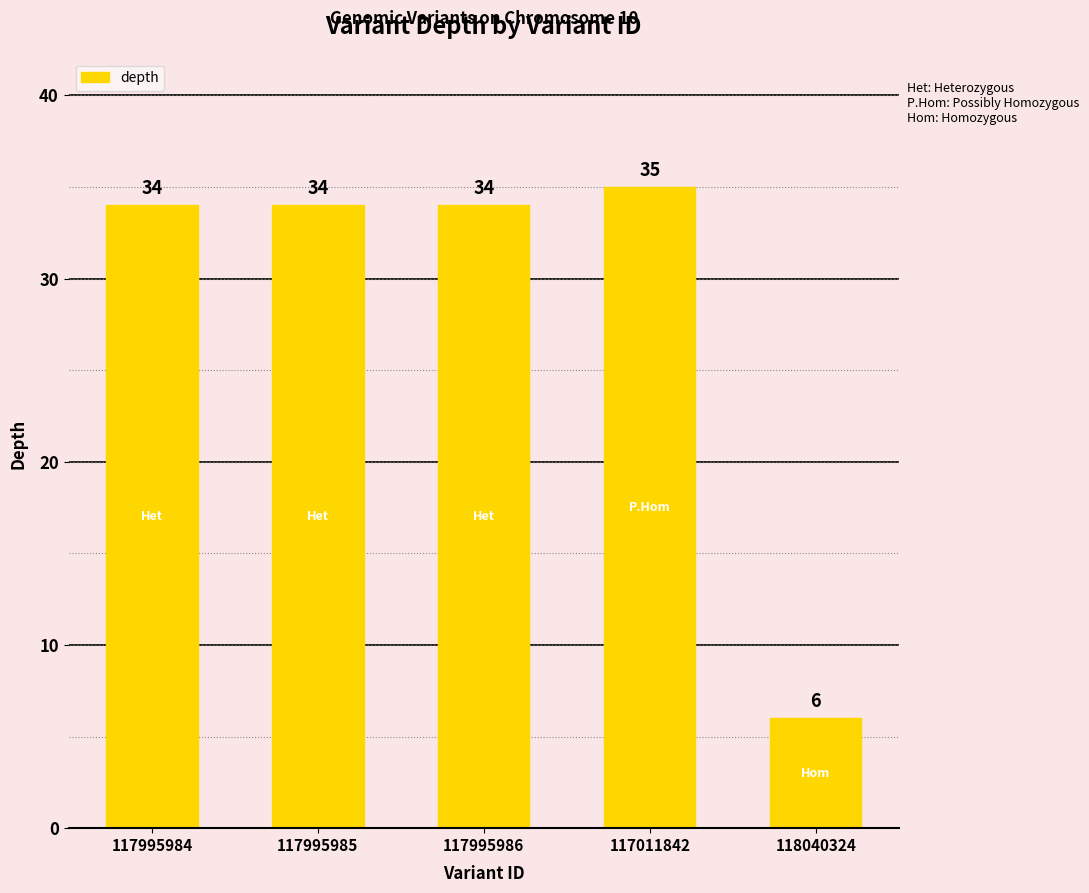

How many bars are there in total?

5